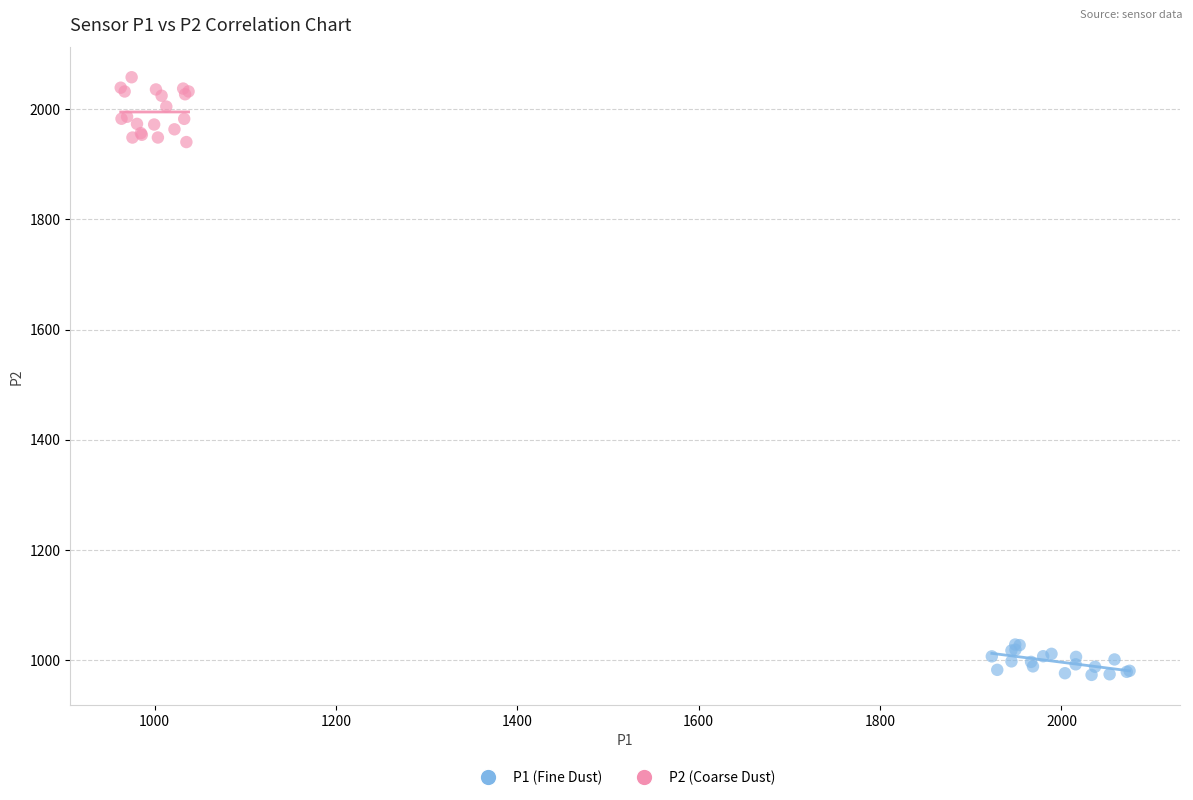

What are all the series names shown in the legend?

P1 (Fine Dust), P2 (Coarse Dust)